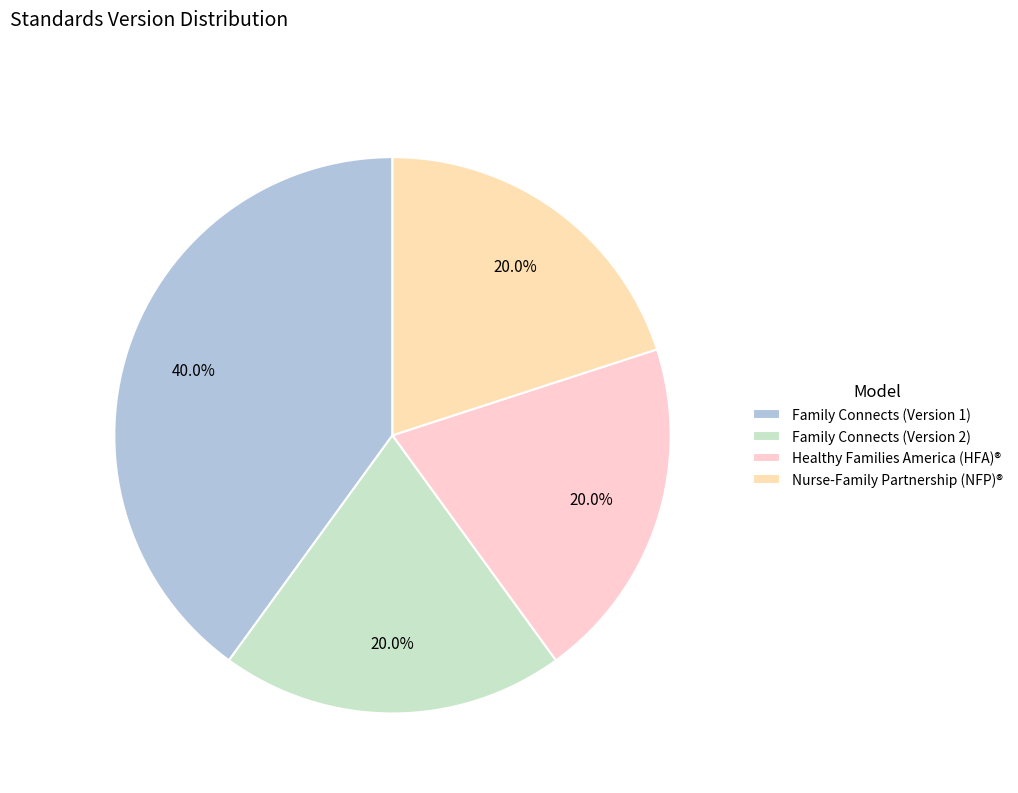

Rank the categories by value from lowest to highest.

Family Connects (Version 2), Healthy Families America (HFA)®, Nurse-Family Partnership (NFP)®, Family Connects (Version 1)